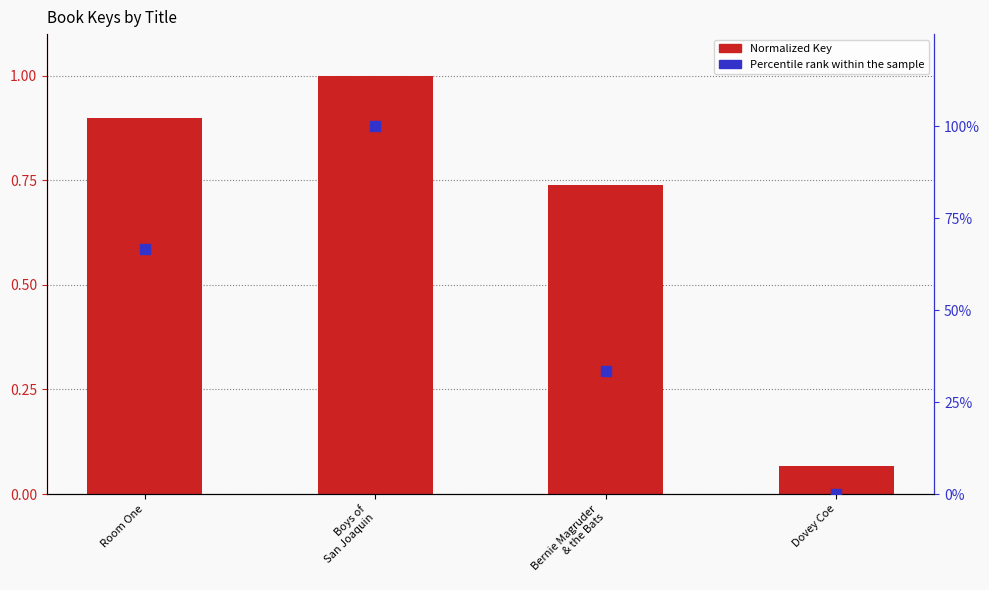

Which series has the largest total across all categories?

Normalized Key